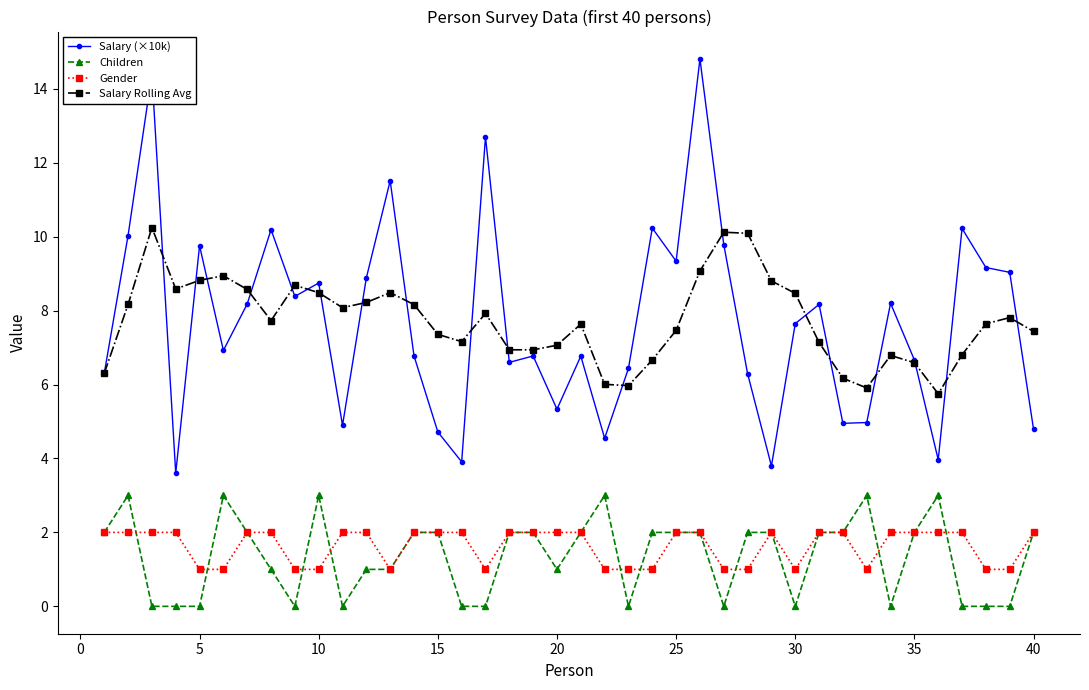

Count the Children values in the range 0 to 2.

34